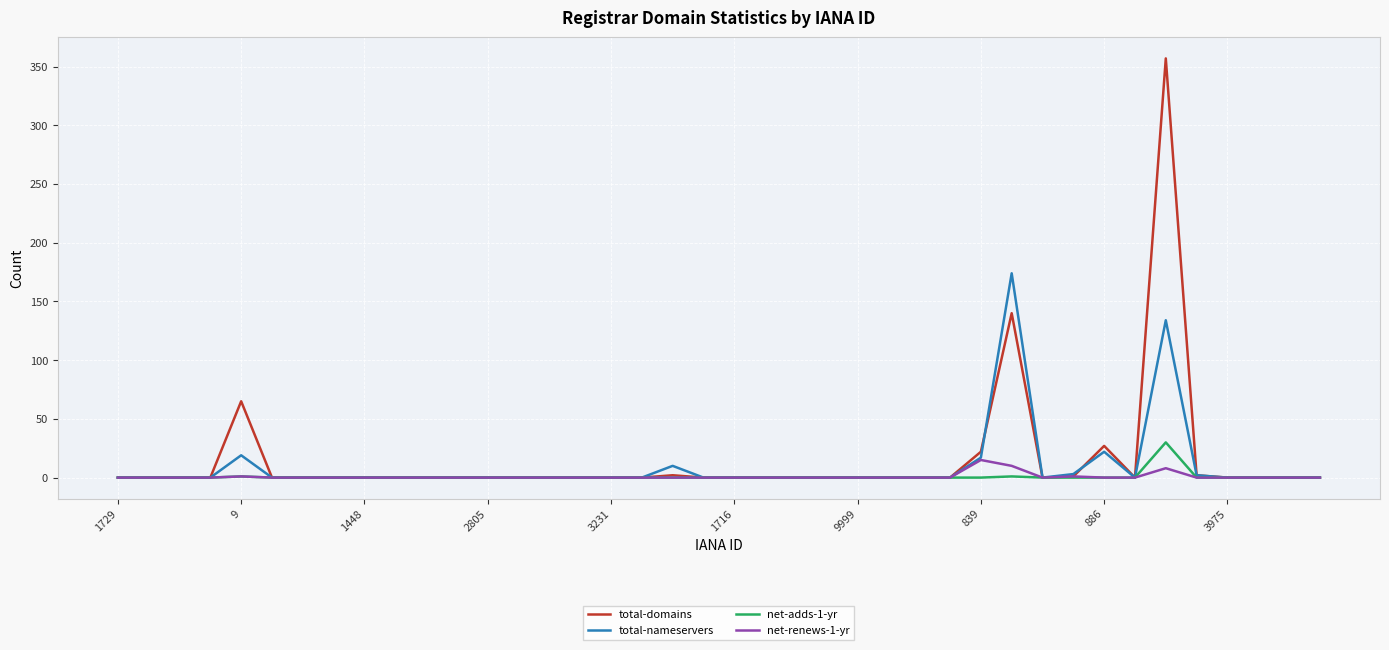

What is the greatest value displayed?

357